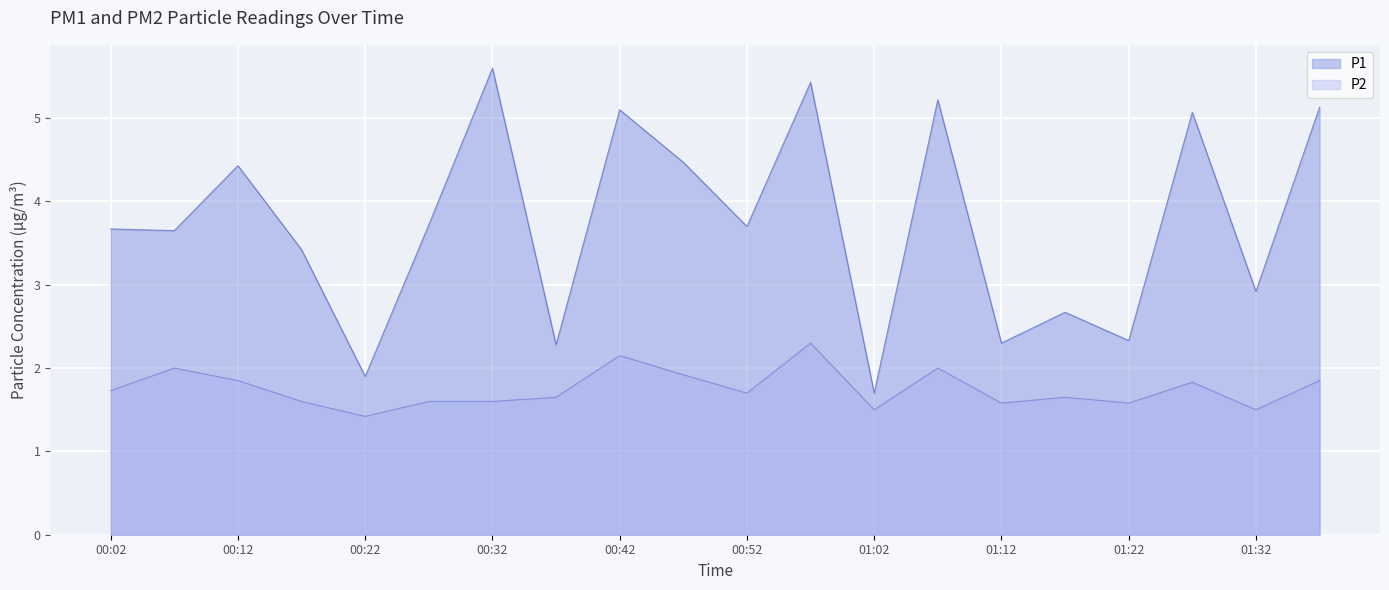

Which series has the largest range (max minus min)?

P1